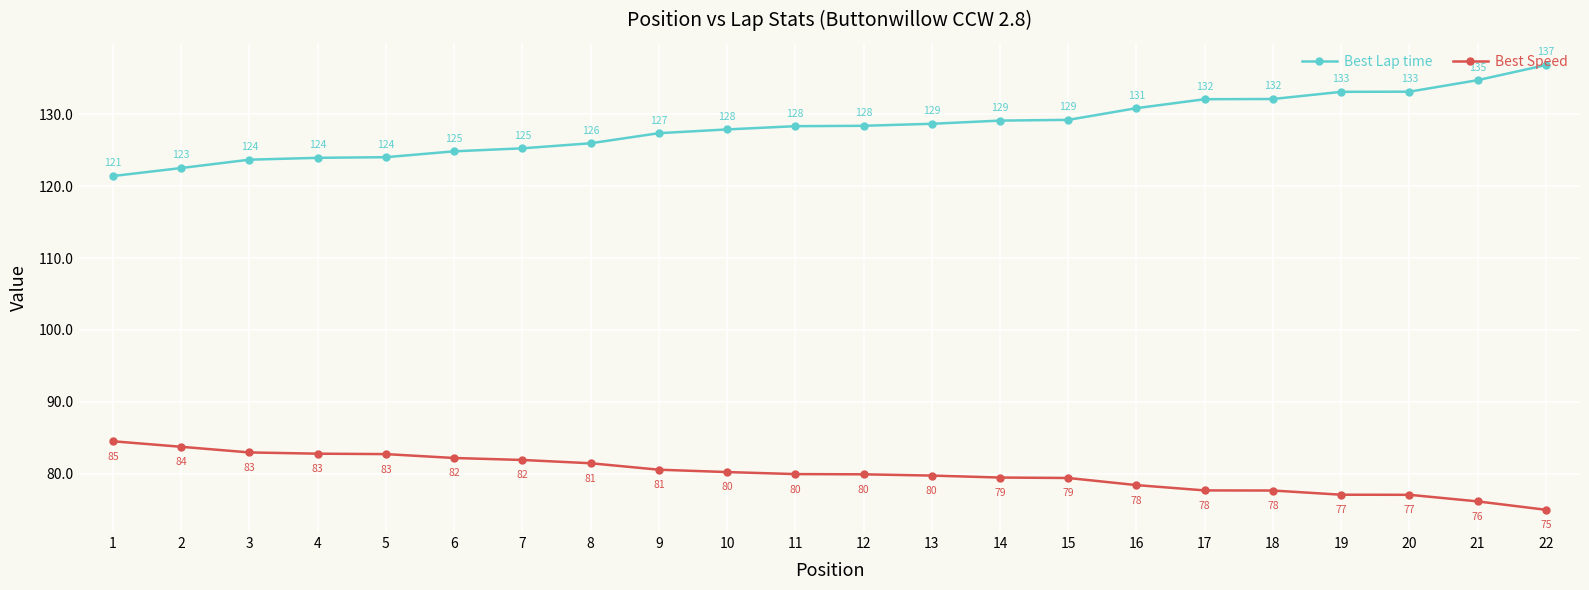

How many data points in Best Lap time are above 128?

12